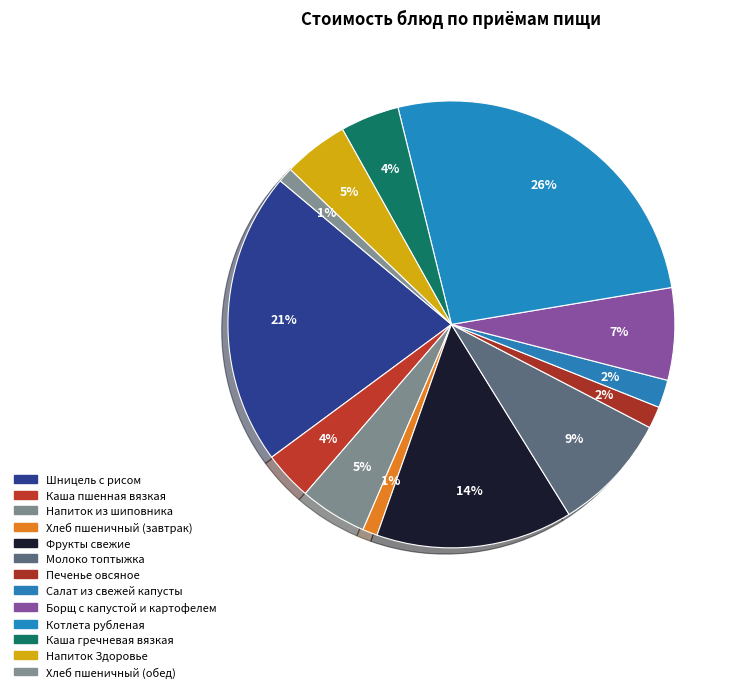

How many slices are in this pie chart?

13